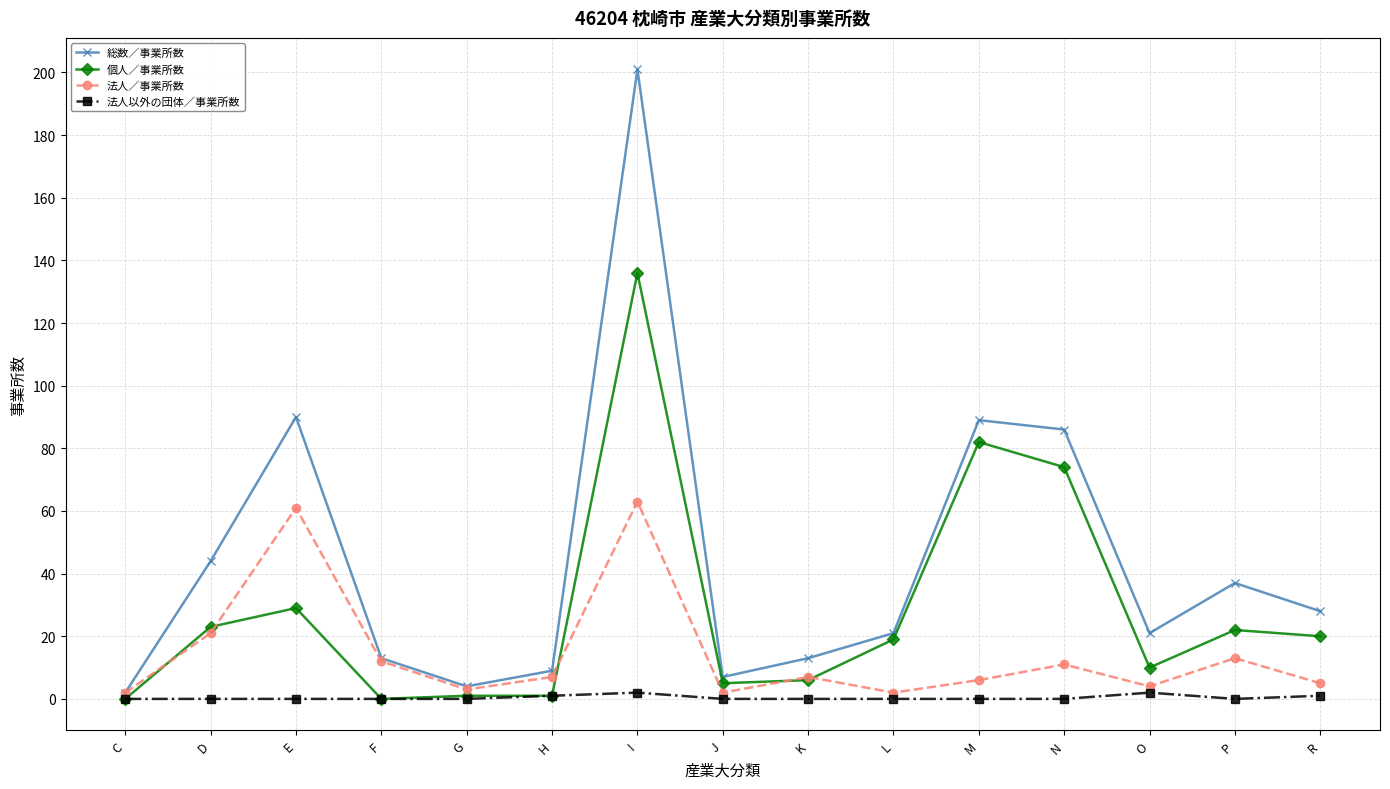

What is the label of the 7th point from the right?

K